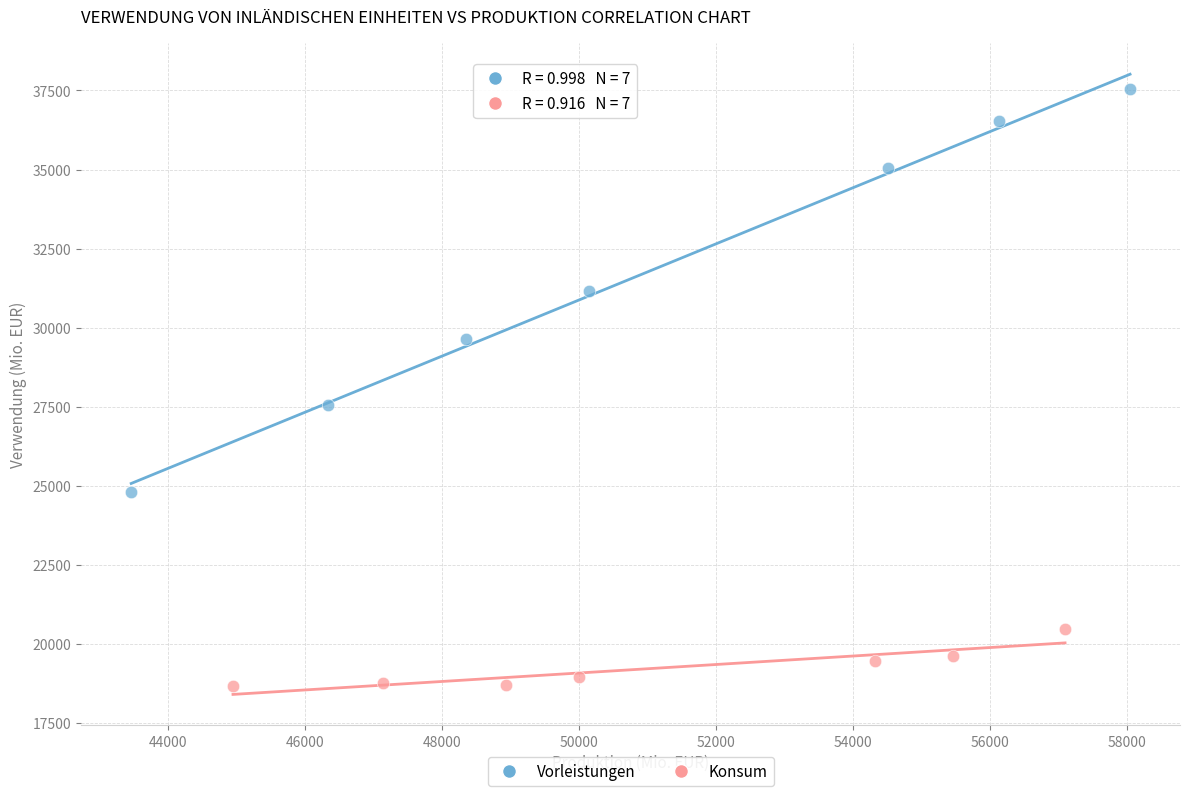

Which series contains the highest Y value?

Vorleistungen